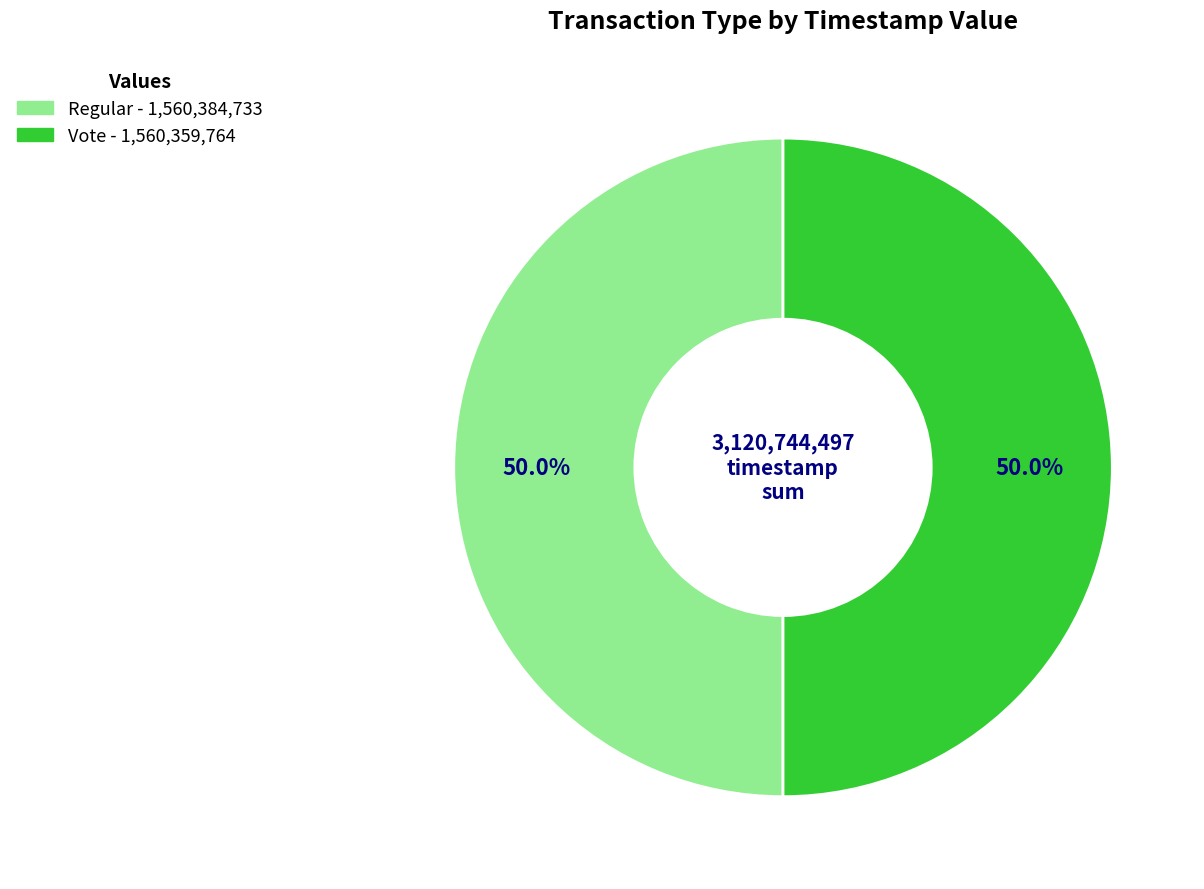

To the nearest percent, what percentage of the pie is Regular?

50%